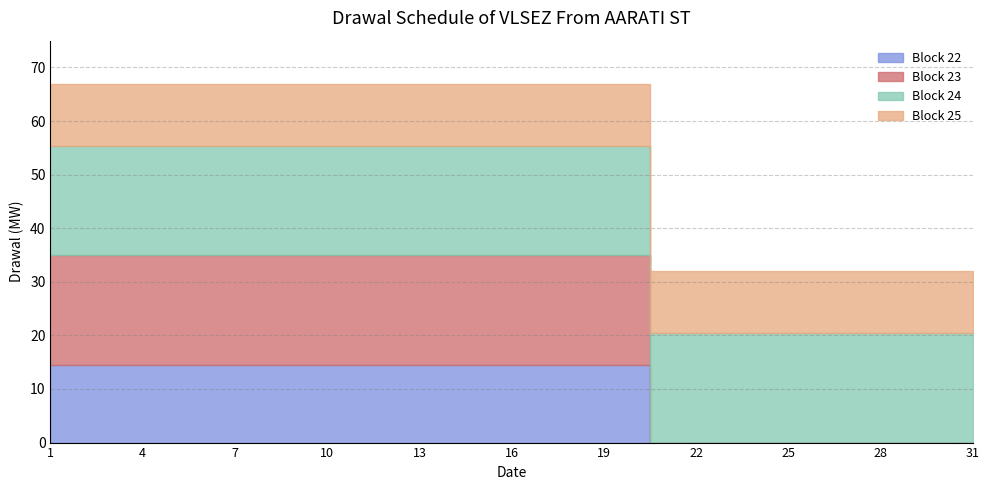

True or false: Block 25 has more than 1 interior local peaks.

False